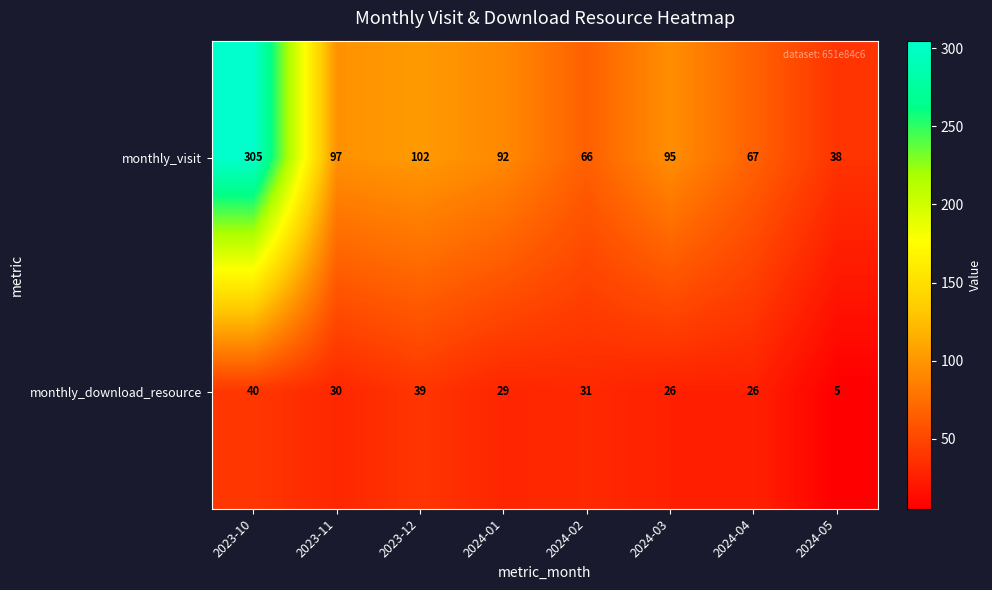

How many data points does each series have?

8